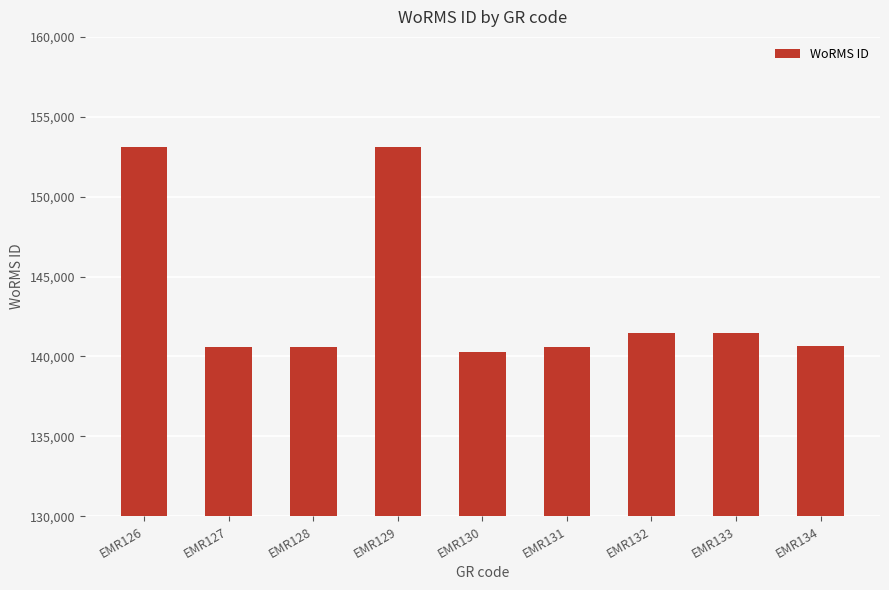

What is the value of the 6th bar from the left?

140605